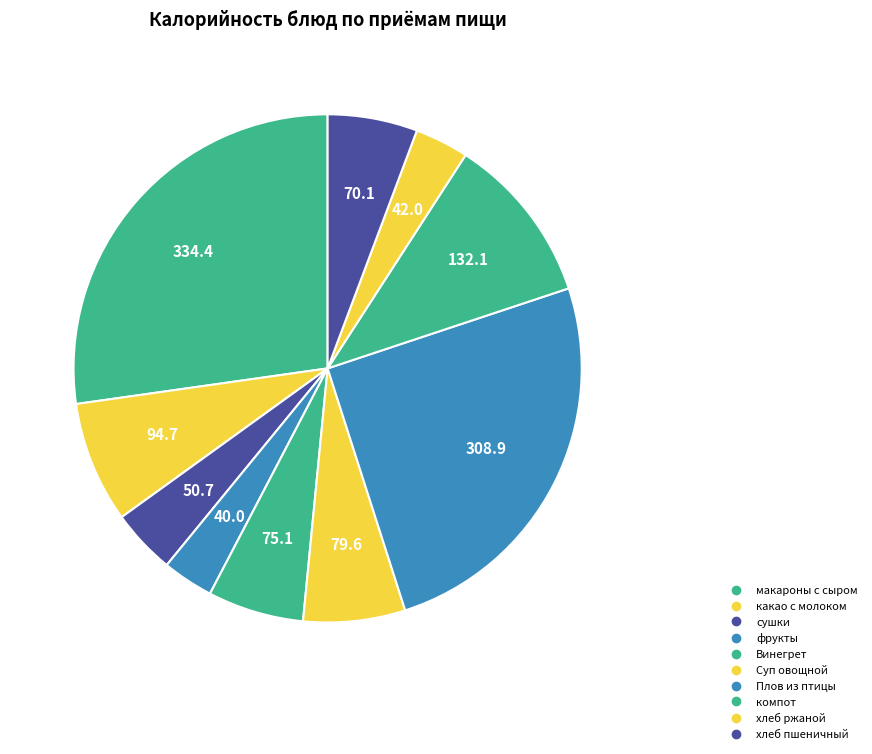

Which slice is the largest?

макароны с сыром